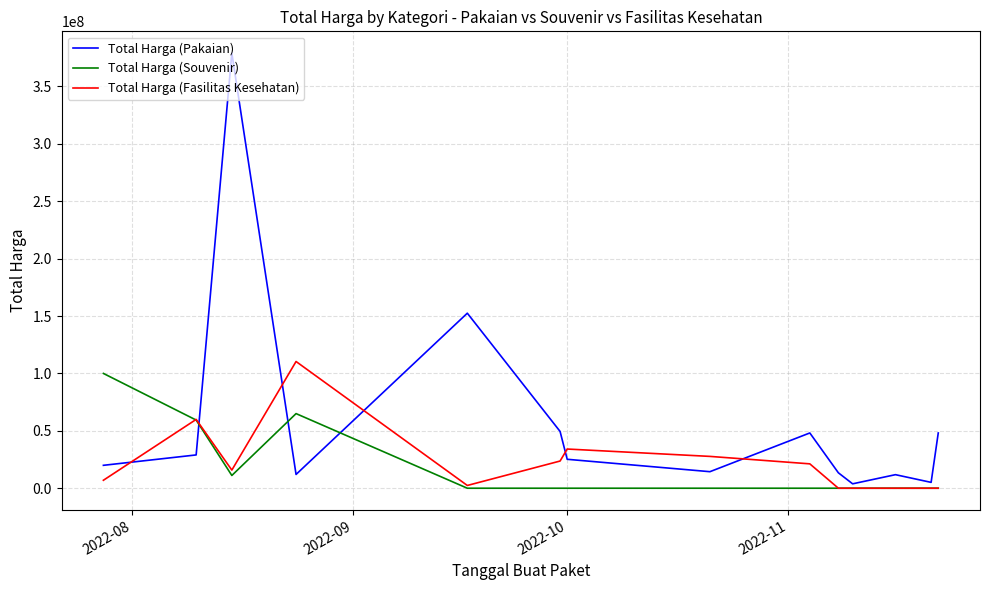

How many series are shown in this chart?

3